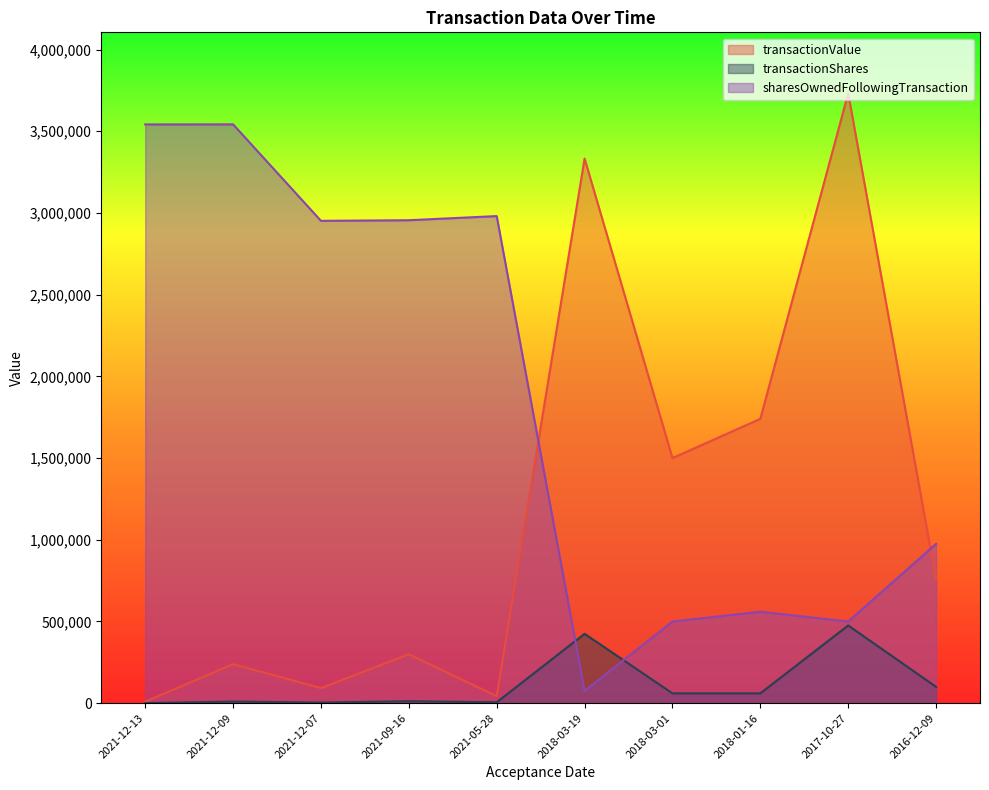

Rank the categories by transactionValue value from highest to lowest.

2017-10-27, 2018-03-19, 2018-01-16, 2018-03-01, 2016-12-09, 2021-09-16, 2021-12-09, 2021-12-07, 2021-05-28, 2021-12-13